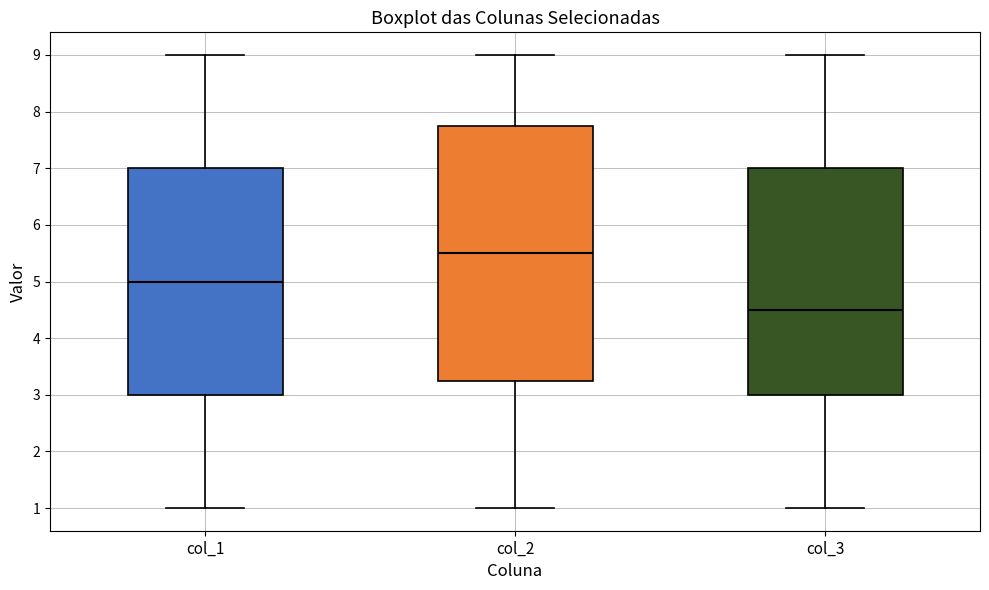

Which box has the highest median line?

col_2